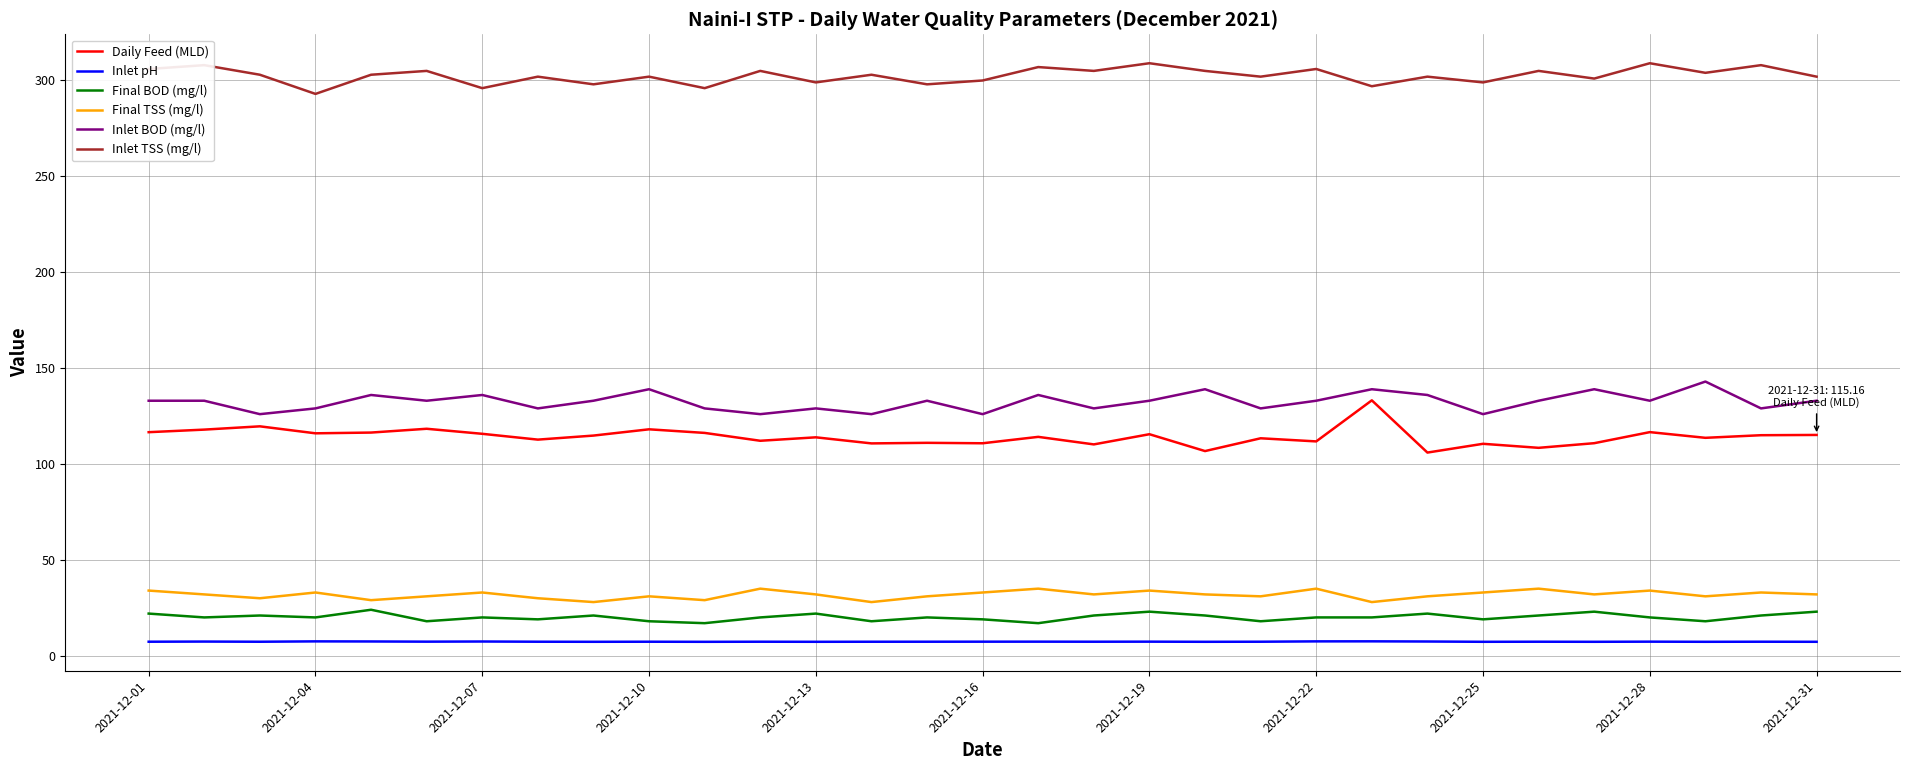

Which series has the largest total across all categories?

Inlet TSS (mg/l)